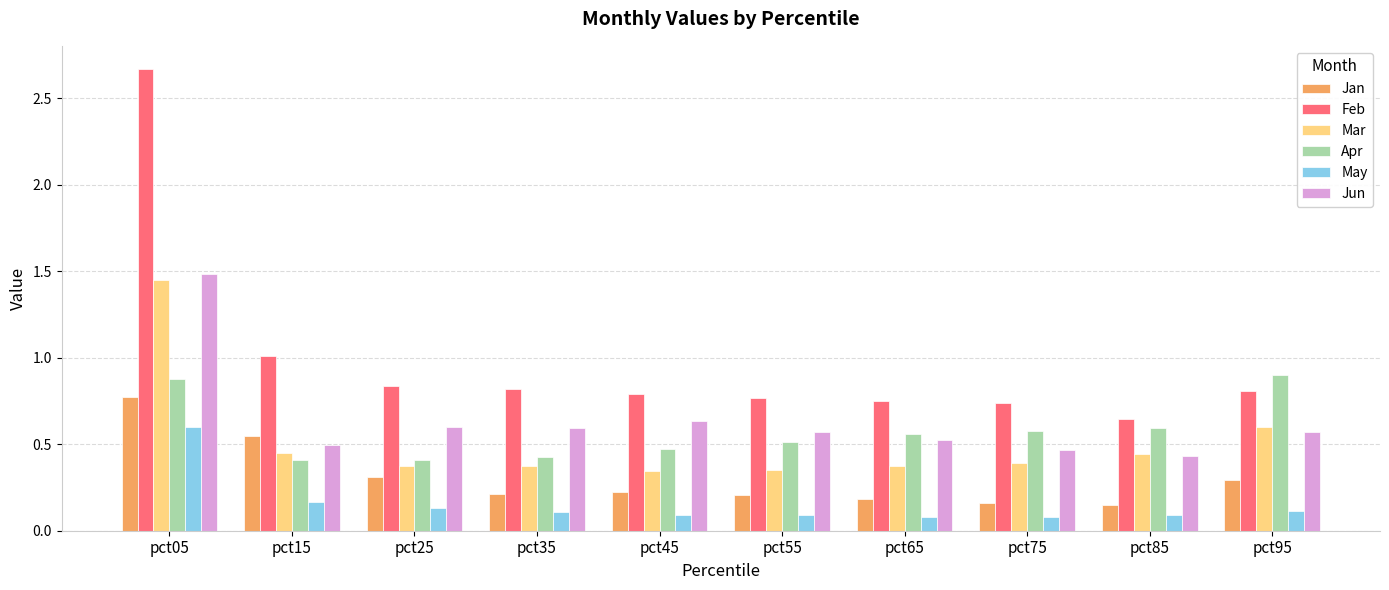

What is the difference between the maximum and minimum values in the Feb series?

2.0